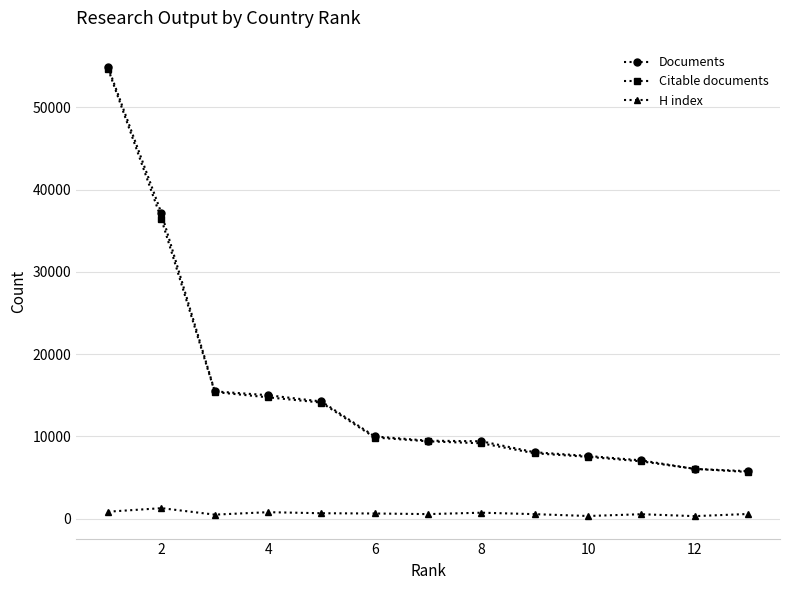

Which series has the largest range (max minus min)?

Documents